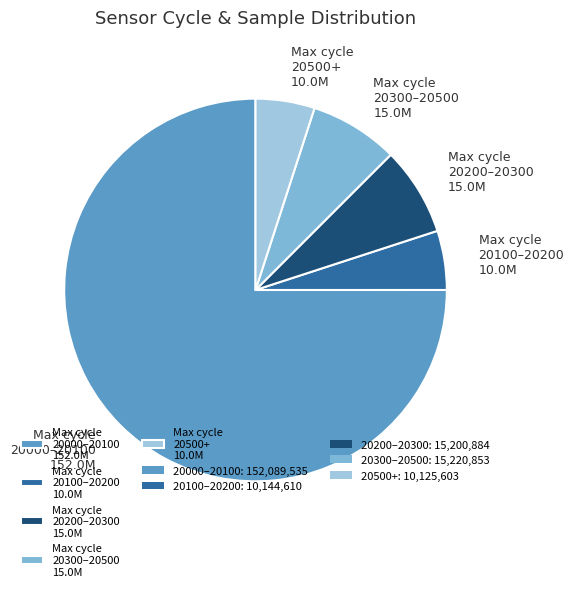

Combined, do Max cycle 20300–20500 15.0M and Max cycle 20500+ 10.0M account for over 50%?

No